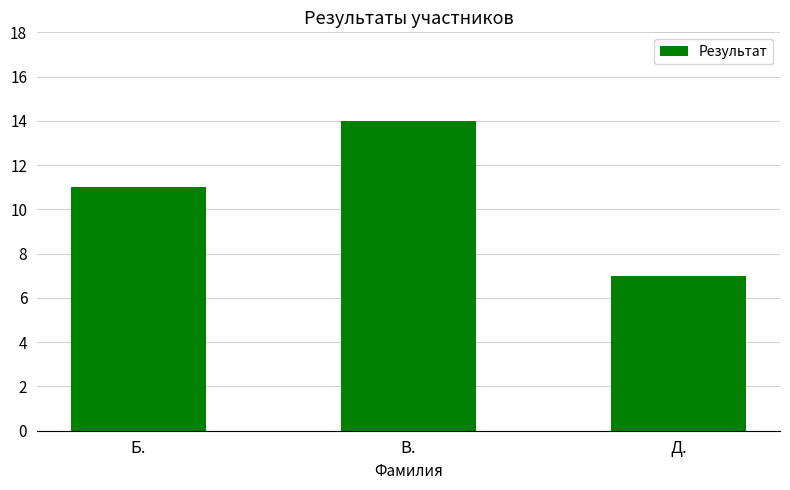

What is the average value?

11